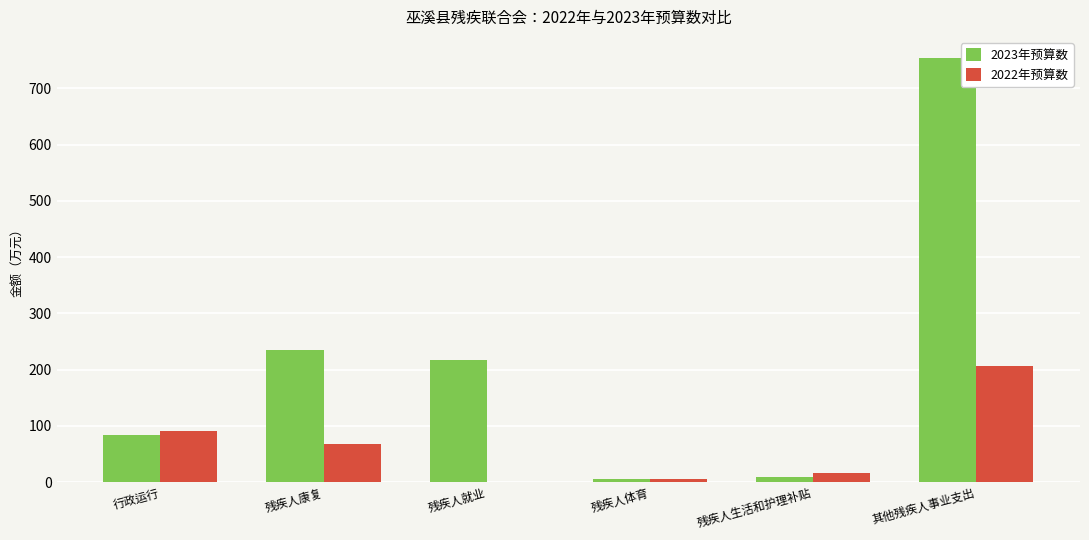

Are the bars horizontal?

No